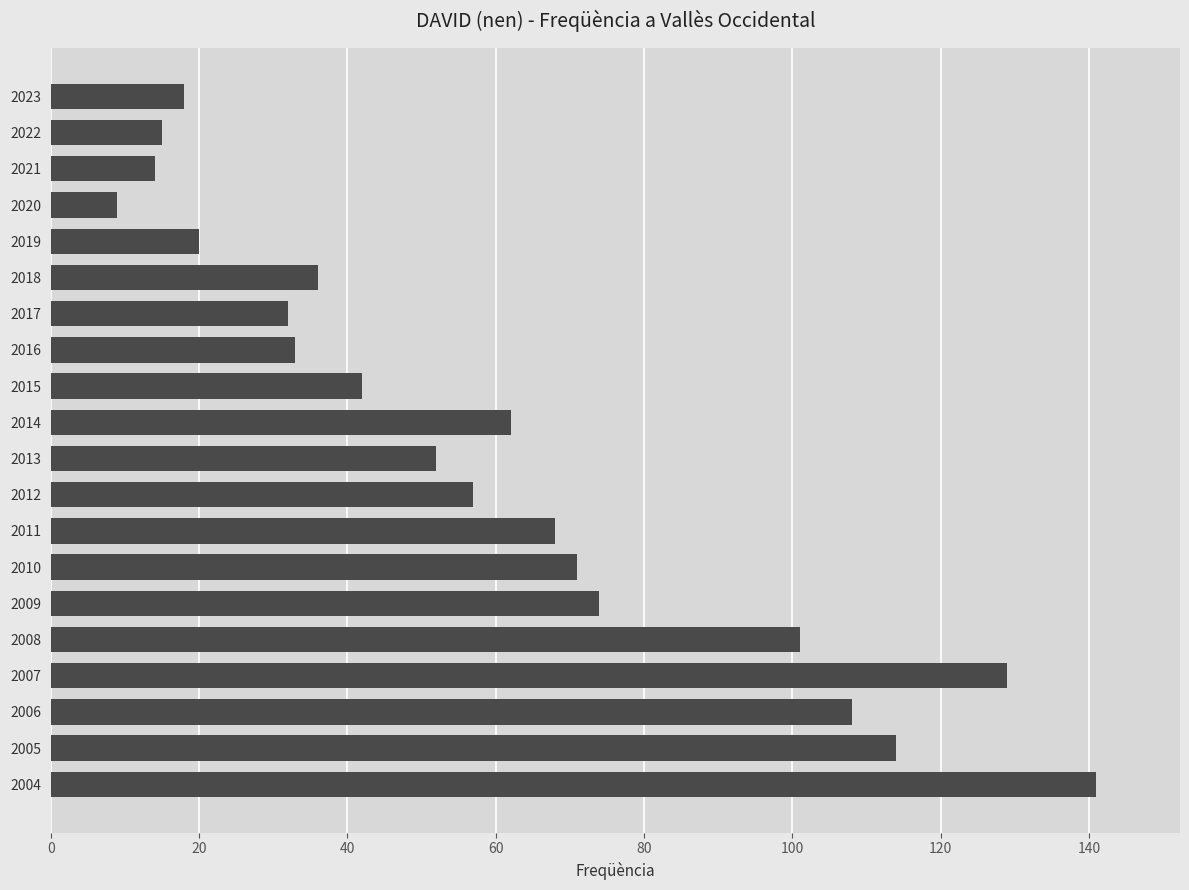

Does the chart contain any negative values?

No